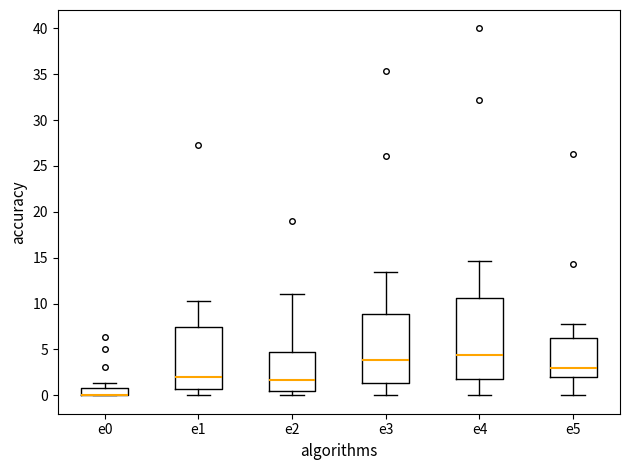

Reading left to right, transcribe this box plot: for each box, give where its median line is, the range the box spans, and where its two whiskers end, as read against the y-axis. The values are not printed on the chart, so give them approximately, as read against the axis.

e0: median 0.0 (drawn on the box's lower edge), box 0.0 to 1.0, whiskers 0.0 to 1.5
e1: median 2.0, box 0.5 to 7.5, whiskers 0.0 to 10.5
e2: median 1.5, box 0.5 to 5.0, whiskers 0.0 to 11.0
e3: median 4.0, box 1.5 to 9.0, whiskers 0.0 to 13.5
e4: median 4.5, box 2.0 to 10.5, whiskers 0.0 to 14.5
e5: median 3.0, box 2.0 to 6.5, whiskers 0.0 to 8.0